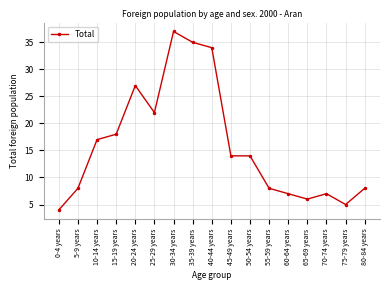

What is the greatest value displayed?

37